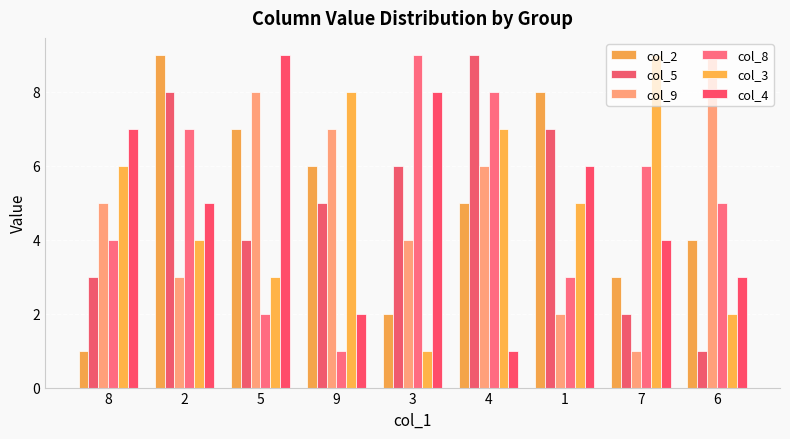

Does the chart contain stacked bars?

No